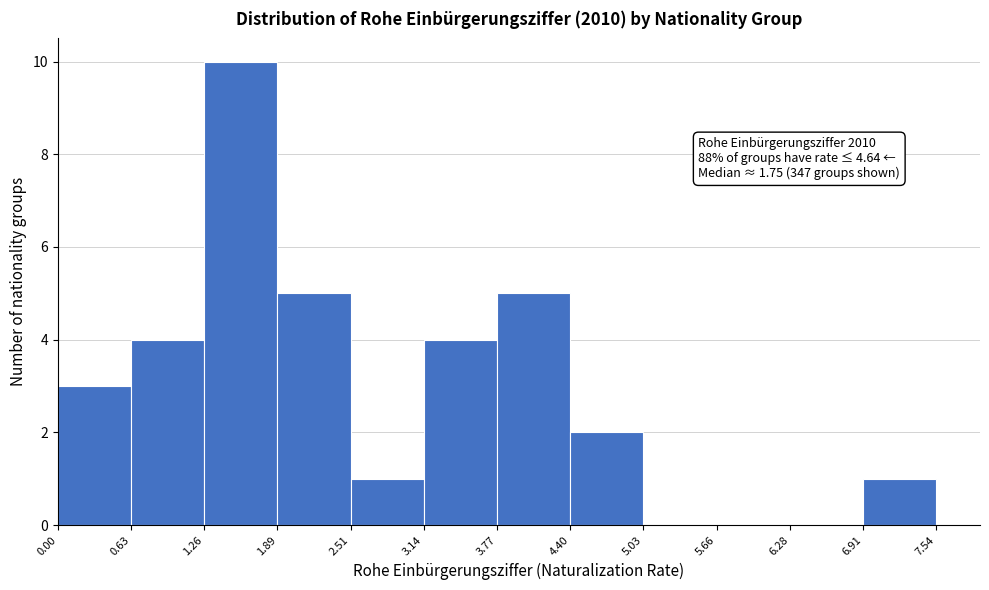

Over which range of the x-axis is the bar tallest?

1.26 to 1.89